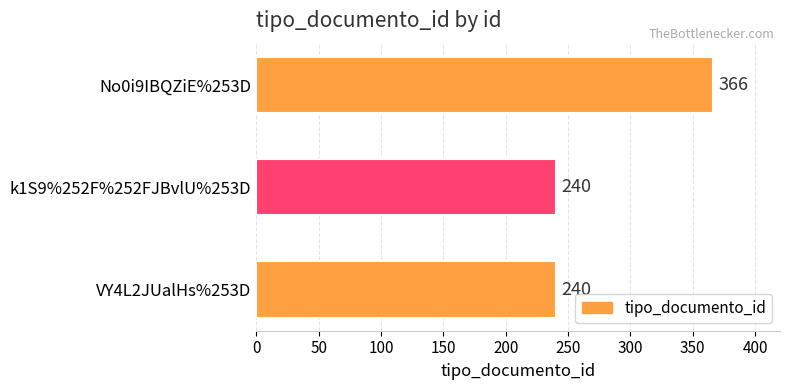

Count the values in the range 240 to 366.

3